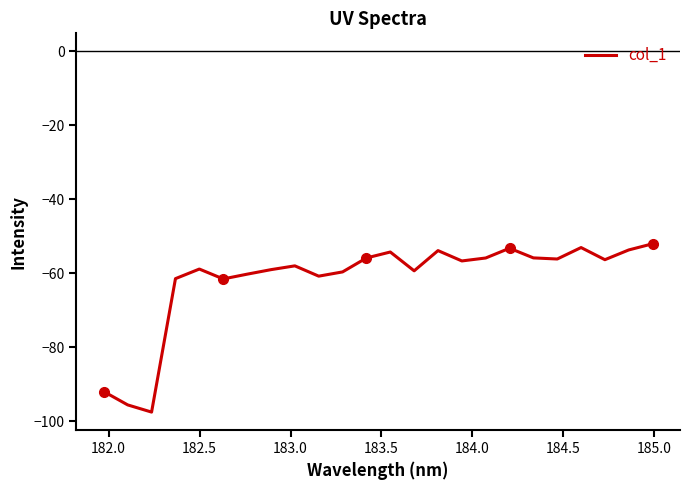

How many lines are shown in the chart?

1